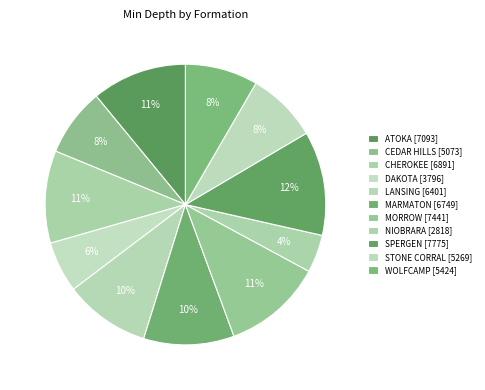

To the nearest percent, what is the difference between the largest and smallest slice percentages?

8%